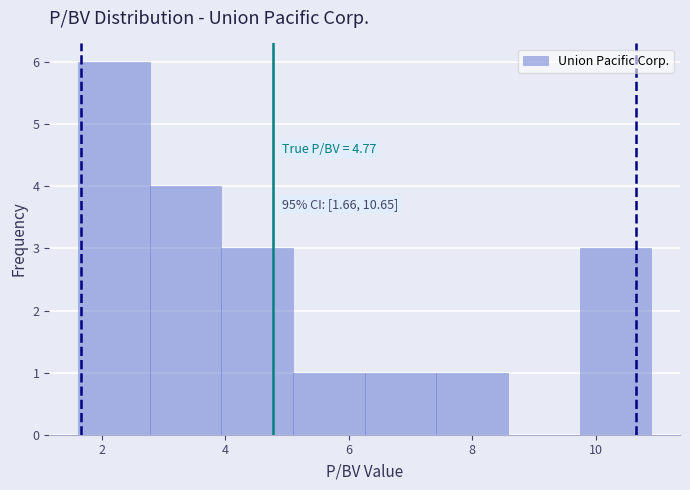

Over which range of the x-axis is the bar tallest?

1.6 to 2.8